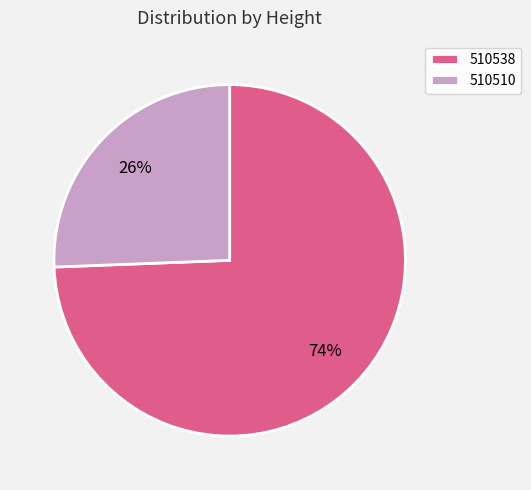

To the nearest percent, what percentage of the pie is 510538?

74%